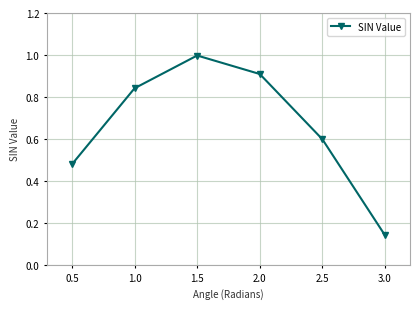

What position from the right is 0.5?

6